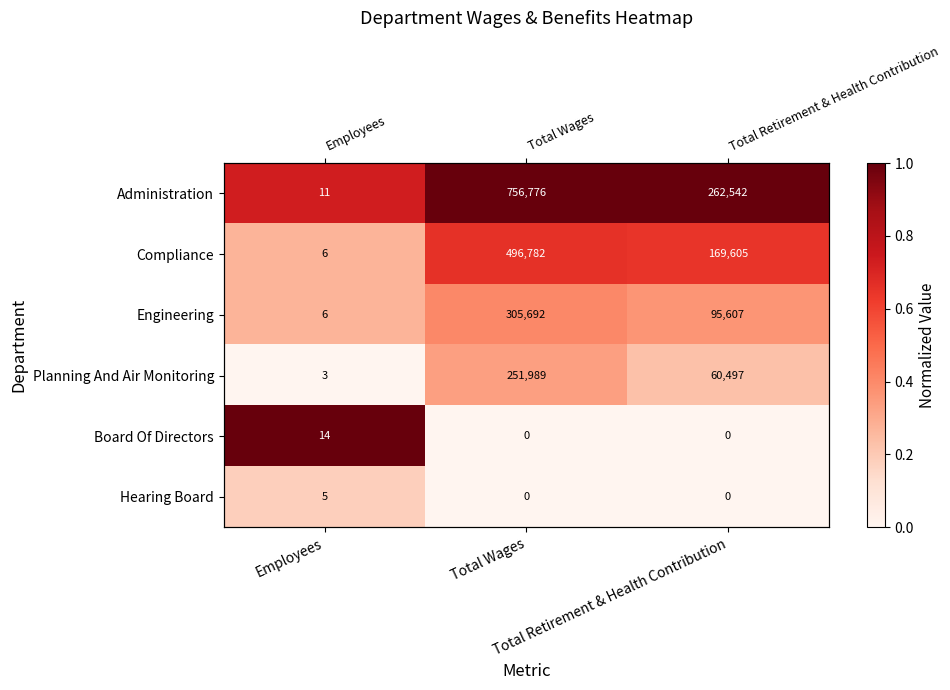

At Total Wages, list the series in order from smallest to largest.

Board Of Directors, Hearing Board, Planning And Air Monitoring, Engineering, Compliance, Administration